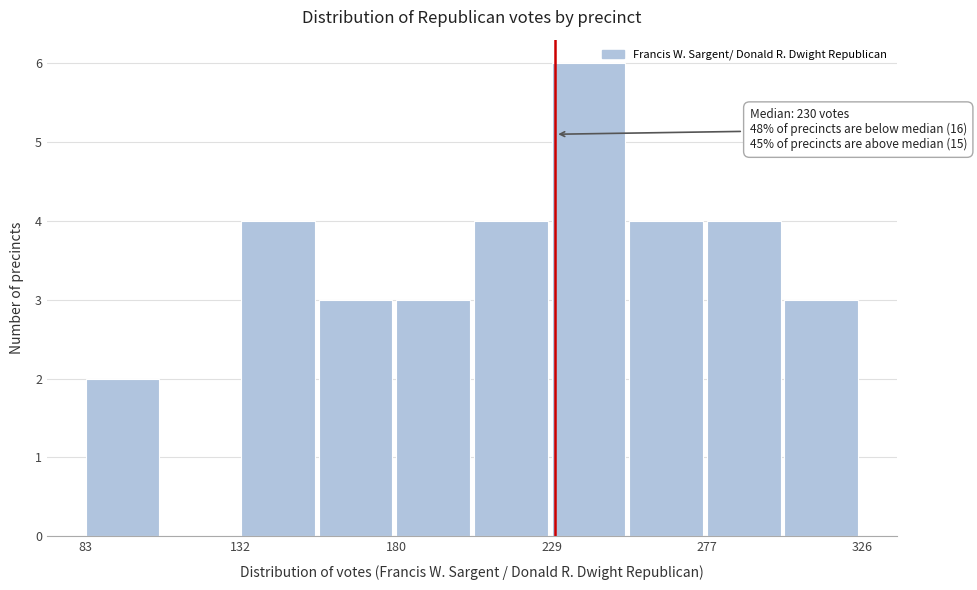

Over which range of the x-axis is the bar tallest?

230 to 255